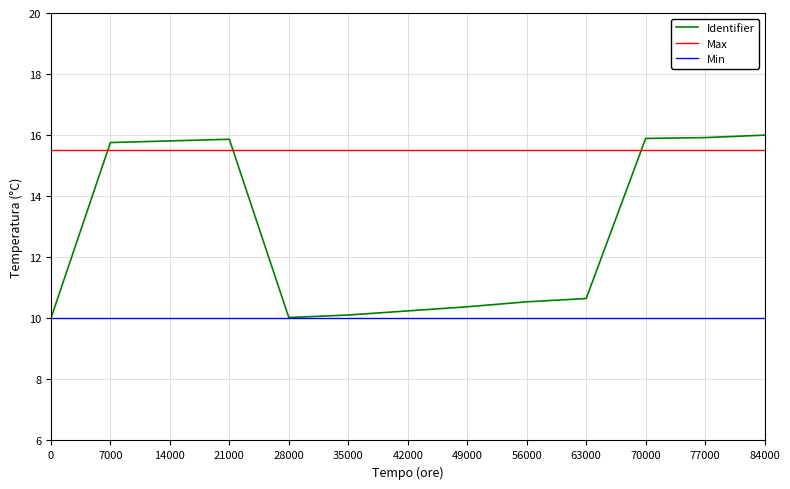

What is the difference between the highest and lowest values at 0?

5.5